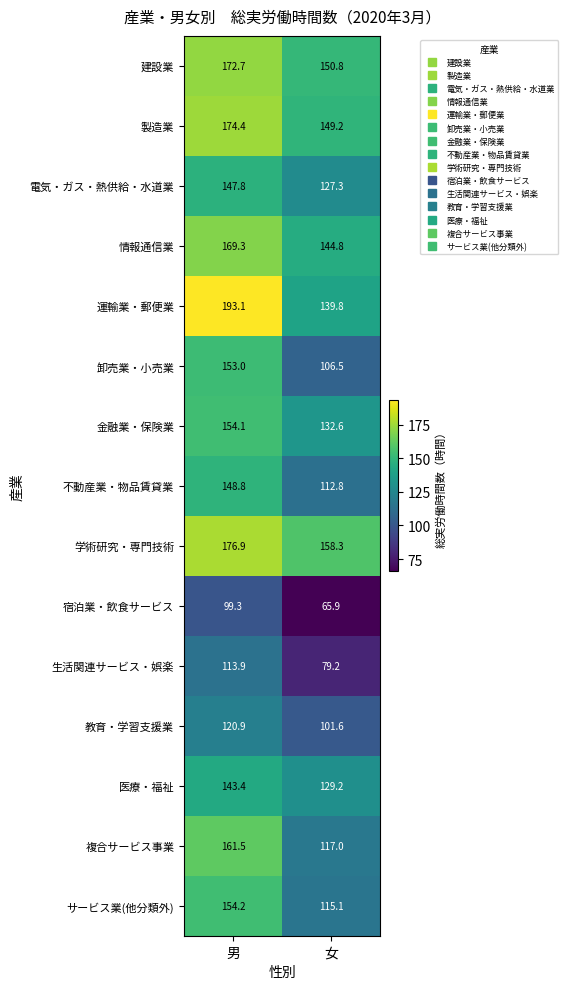

List the series in order of their peak value, highest first.

運輸業・郵便業, 学術研究・専門技術, 製造業, 建設業, 情報通信業, 複合サービス事業, サービス業(他分類外), 金融業・保険業, 卸売業・小売業, 不動産業・物品賃貸業, 電気・ガス・熱供給・水道業, 医療・福祉, 教育・学習支援業, 生活関連サービス・娯楽, 宿泊業・飲食サービス